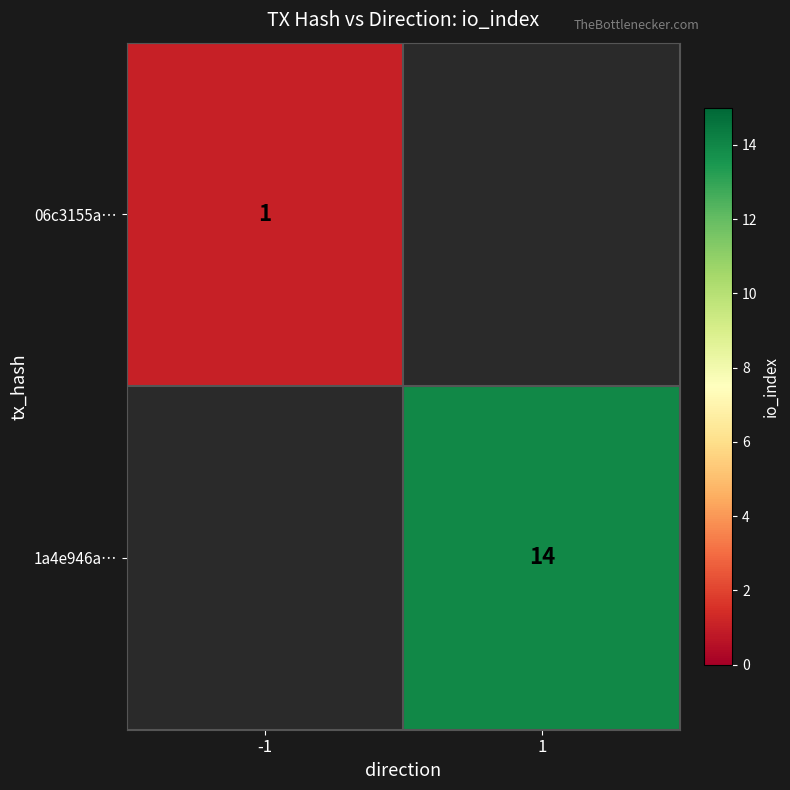

The 06c3155a… series shows 1 at -1. True or false?

True